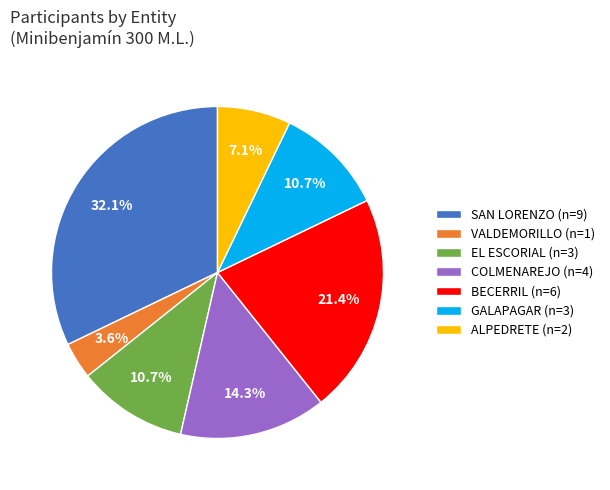

Between VALDEMORILLO (n=1) and ALPEDRETE (n=2), which is larger?

ALPEDRETE (n=2)